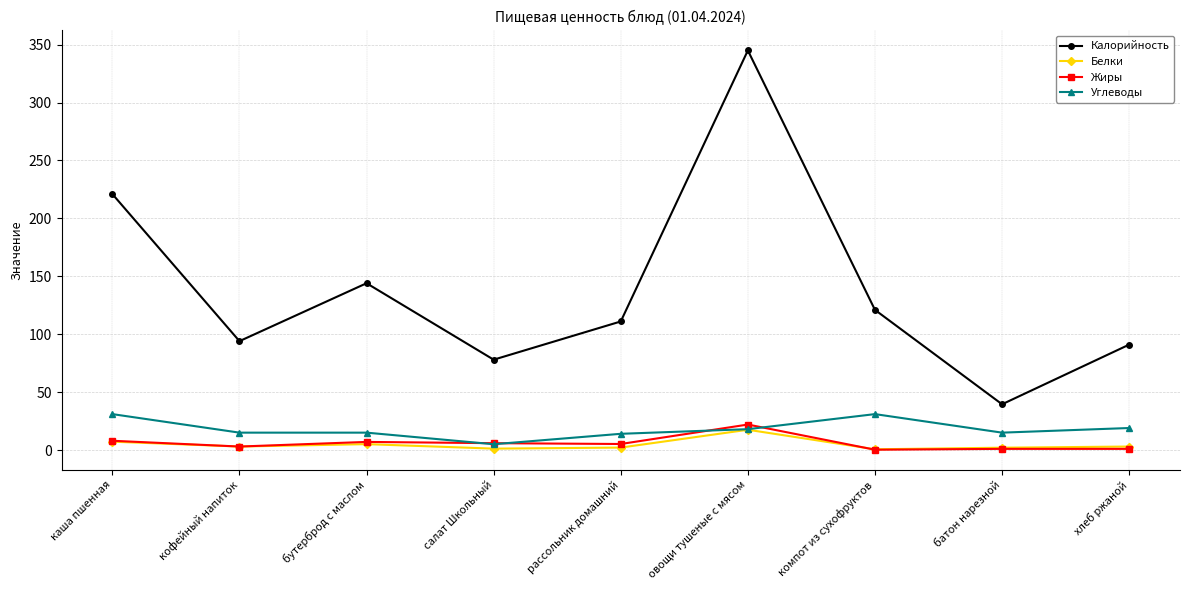

Where does the Белки series first go above 3?

каша пшенная